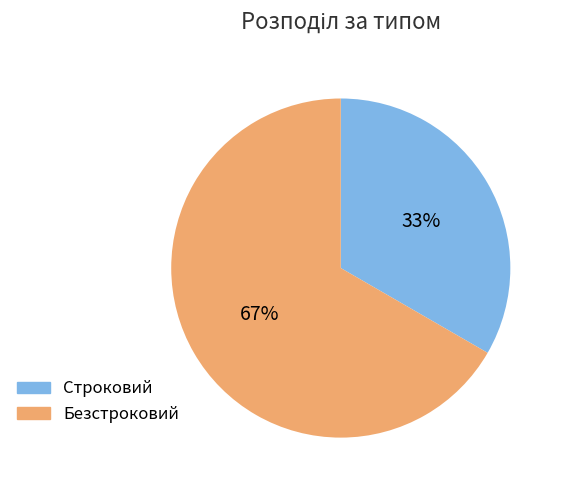

Which slice represents more than half of the pie?

Безстроковий